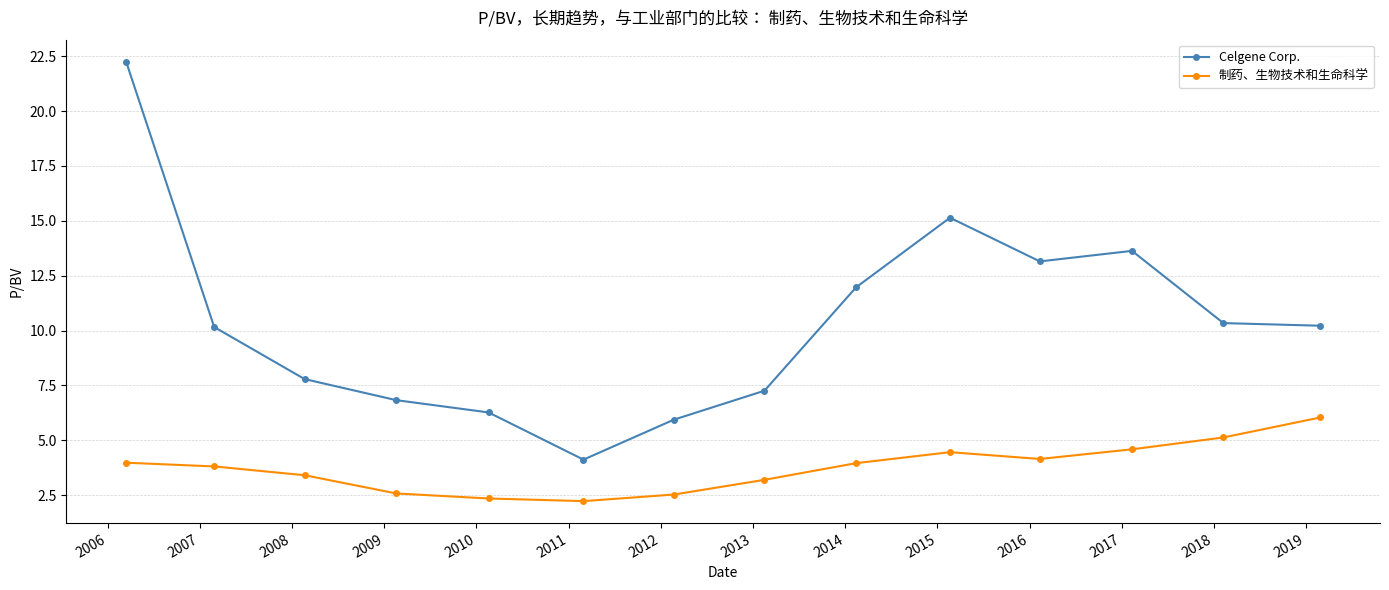

True or false: 制药、生物技术和生命科学 and Celgene Corp. cross at least once.

False